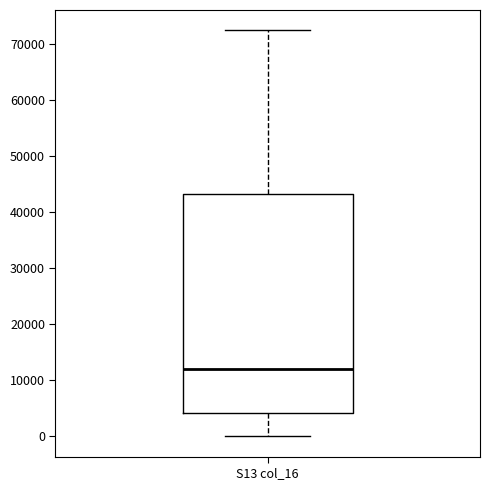

Read this box plot against the y-axis: the position of the median line, the range covered by the box, and the ends of both whiskers. The values are not printed on the chart, so give them approximately, as read against the axis.

median 12000, box 4000 to 43000, whiskers 0 to 73000